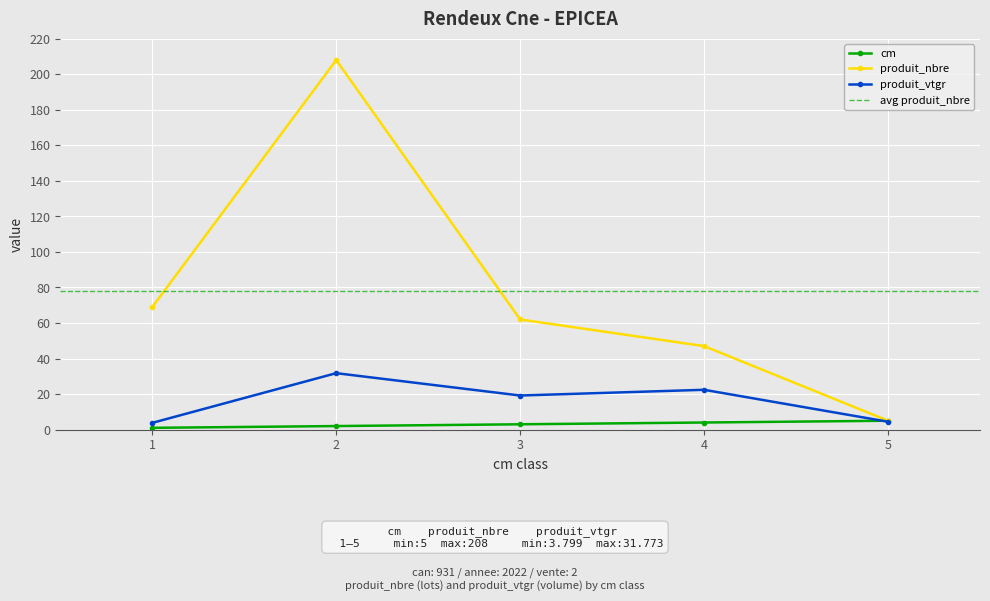

True or false: produit_nbre and cm intersect in this chart.

False